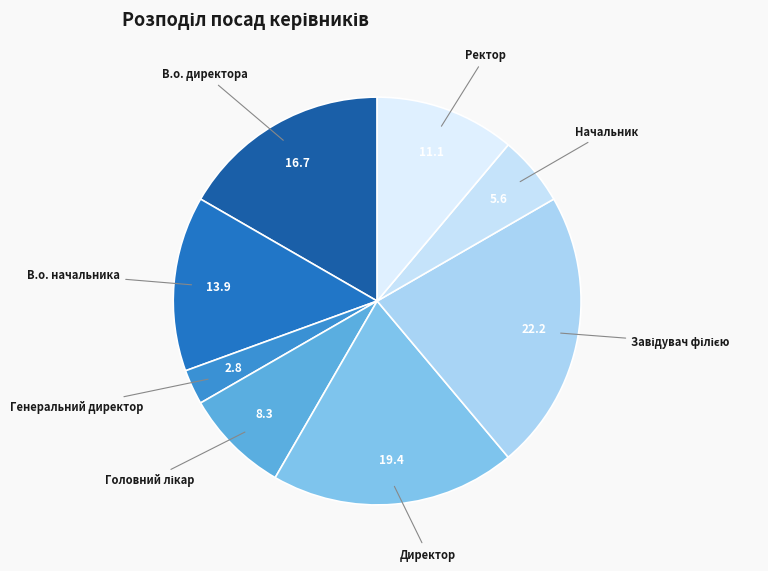

Count the number of slices in the pie.

8